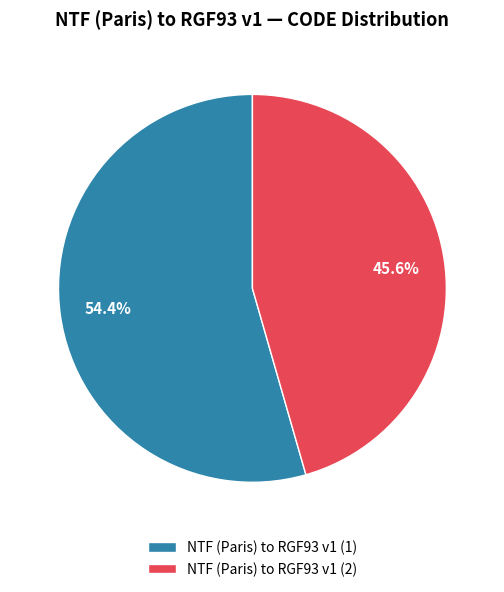

What is the majority slice?

NTF (Paris) to RGF93 v1 (1)